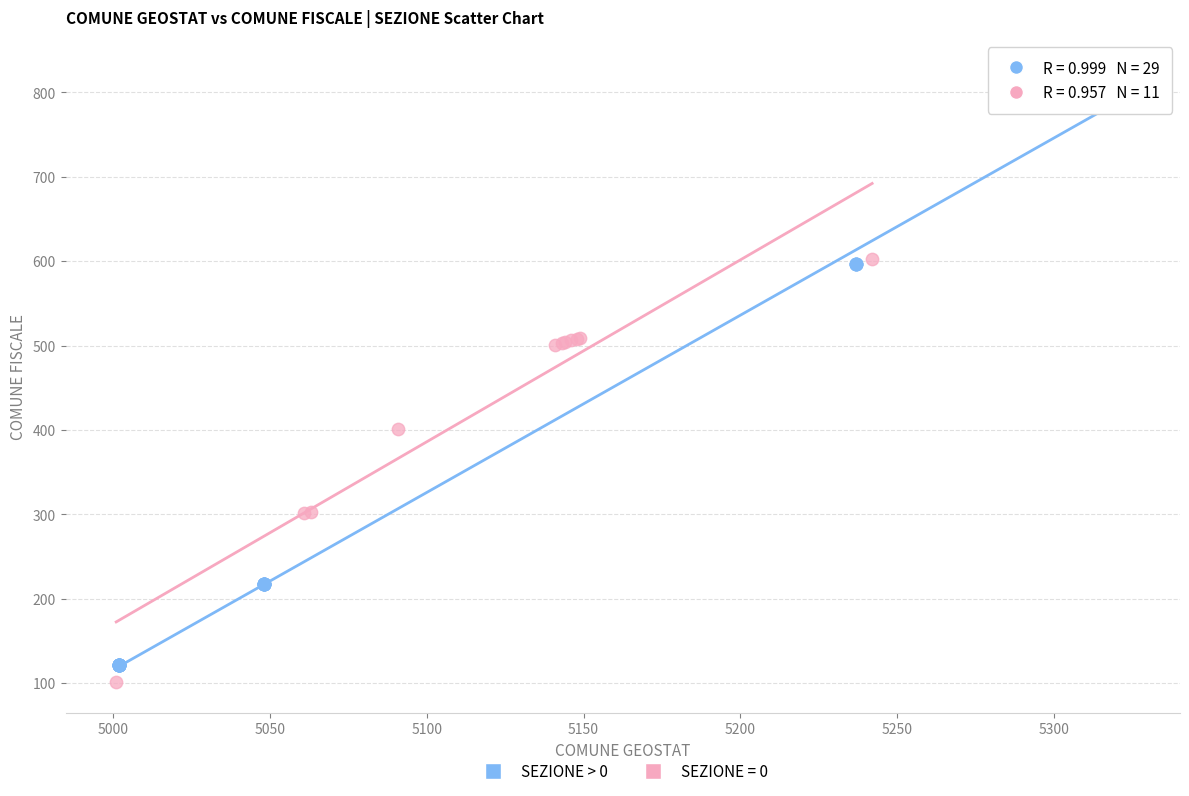

Which series reaches the maximum Y coordinate?

SEZIONE > 0